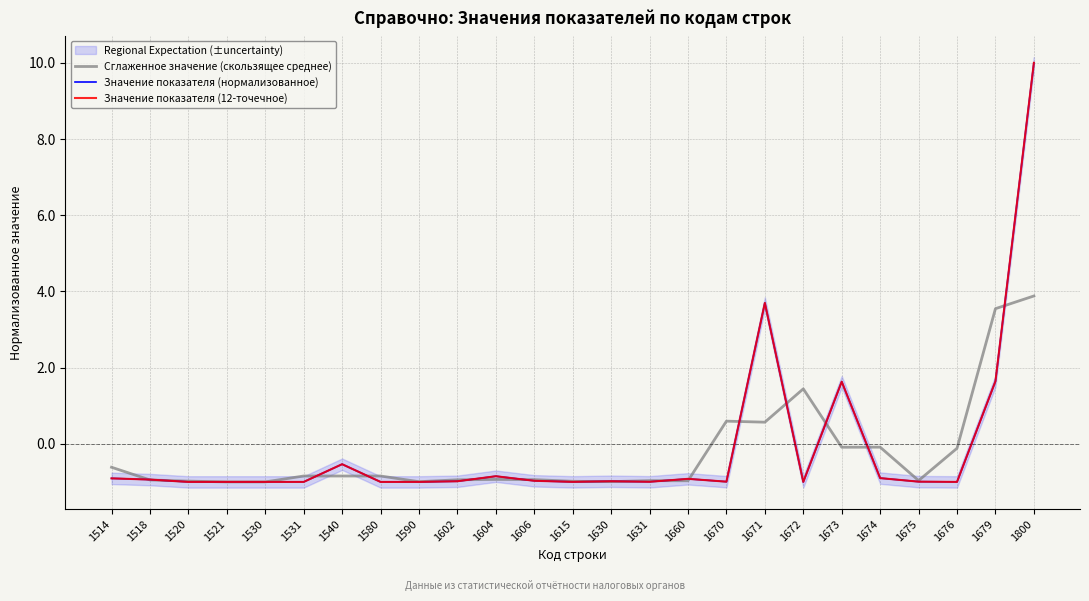

What is the total value across all series at 1518?

-2.8